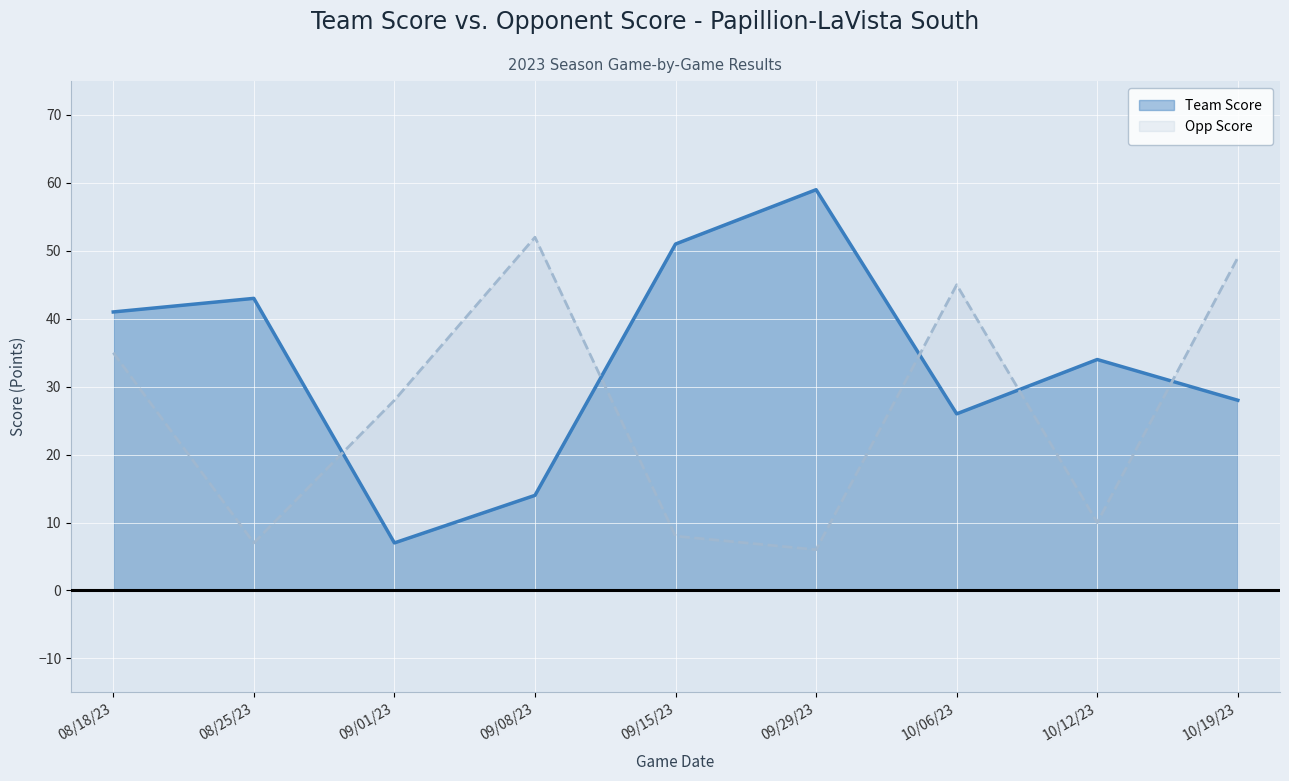

Where is the first local maximum for Opp Score?

09/08/23